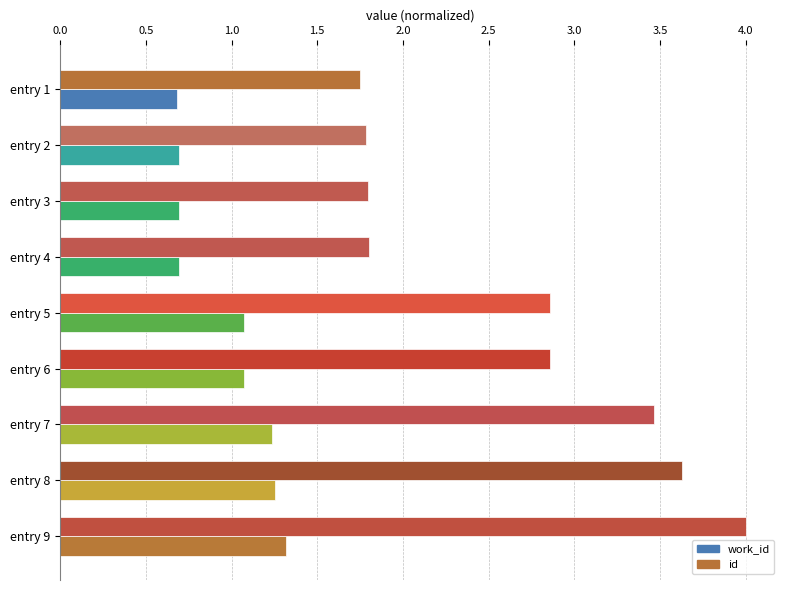

What is the difference between the highest and lowest values at entry 4?

1.1